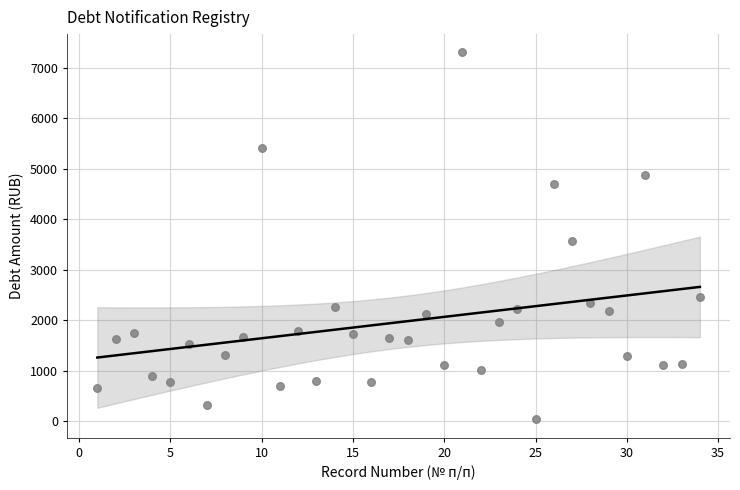

What Y value in the scatter plot is closest to 3672?

3561.5